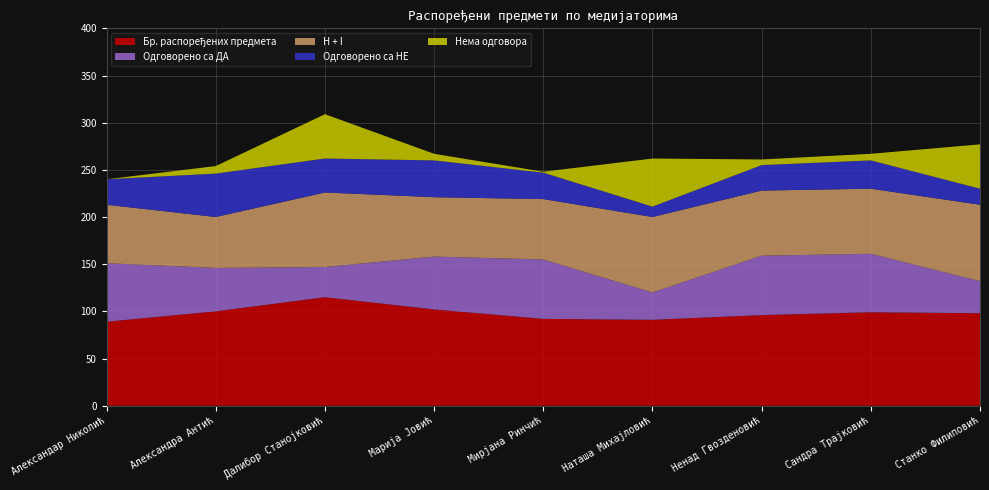

Reading left to right, list all the values displayed in this chart.

Бр. распоређених предмета: 89	100	115	102	92	91	96	99	98
Одговорено са ДА: 62	46	32	56	63	29	63	62	34
H + I: 62	54	79	63	64	80	69	69	81
Одговорено са НЕ: 27	46	36	39	28	11	27	30	17
Нема одговора: 0	8	47	7	1	51	6	7	47